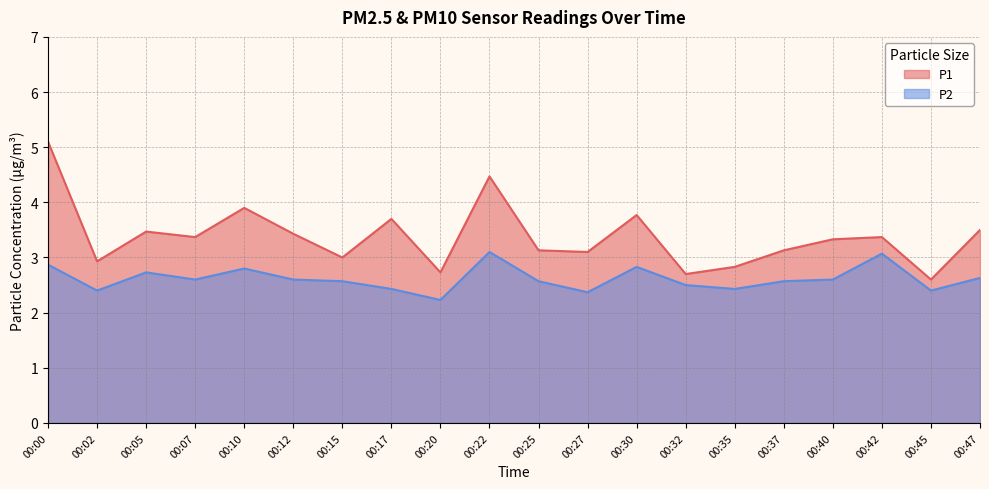

Does the chart have visible grid lines?

Yes